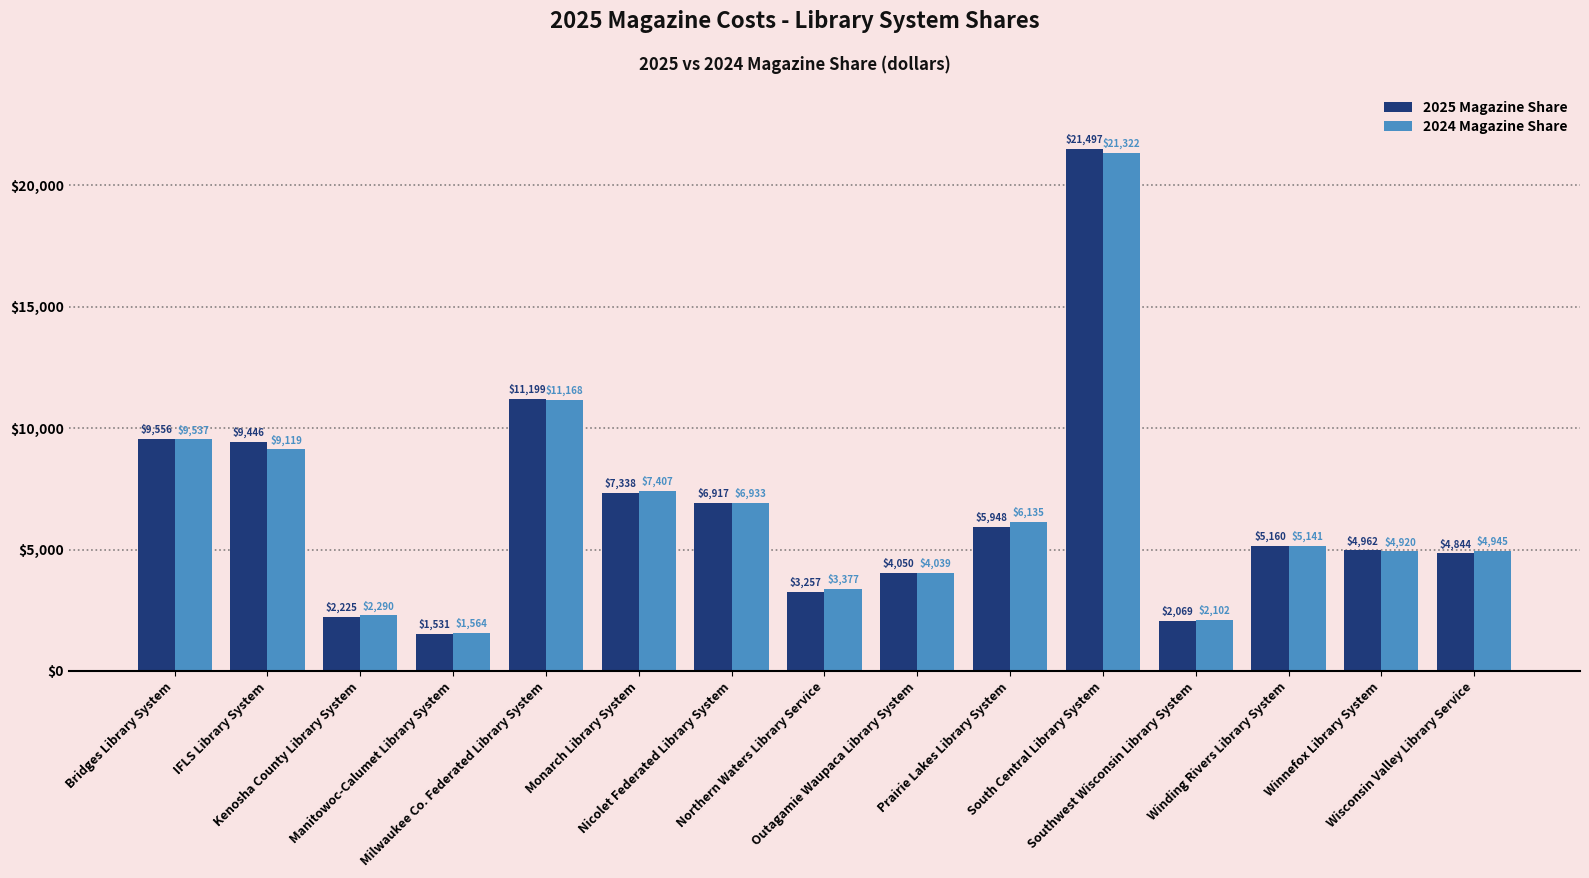

Which series has the widest spread of values?

2025 Magazine Share